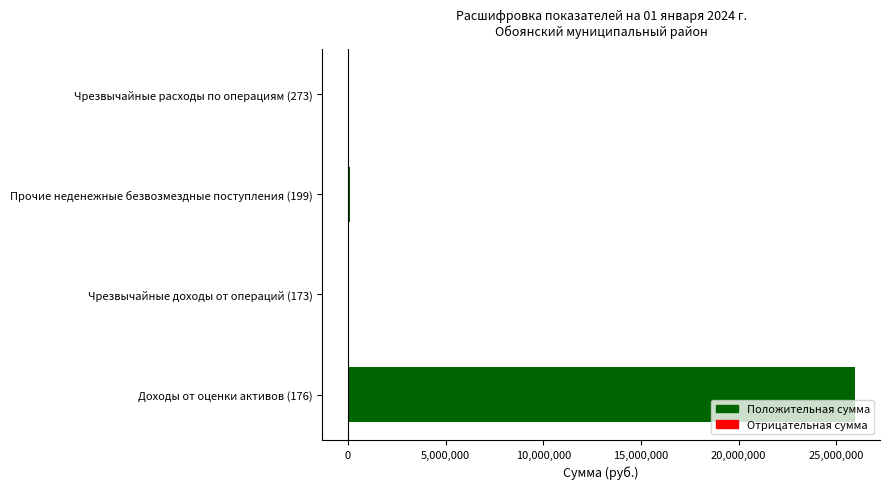

Where is the data nearest to the value 12964933?

Прочие неденежные безвозмездные поступления (199)